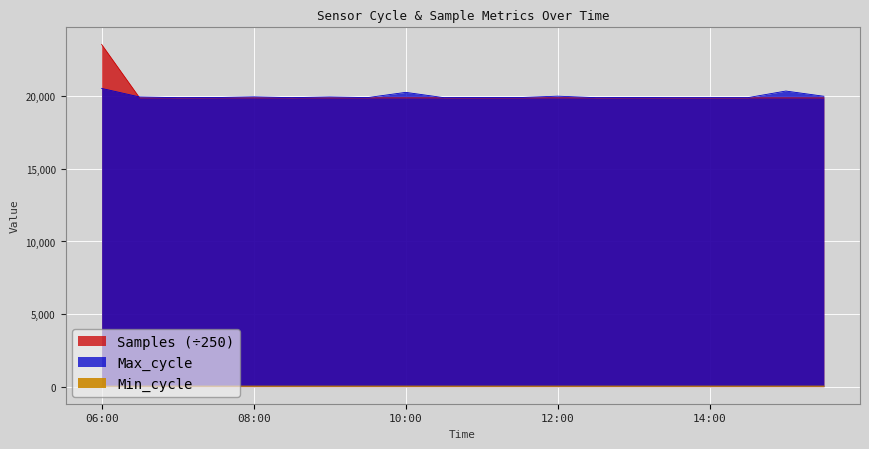

What is the spread (max minus min) of values at 10:30?

19882.0